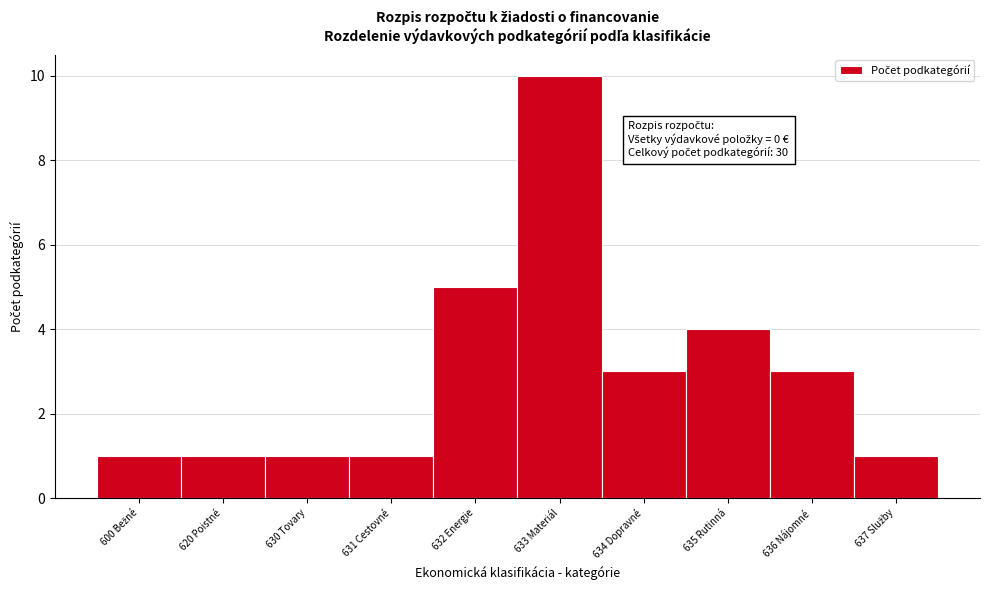

Reading right to left, list all the values displayed in this chart.

1	3	4	3	10	5	1	1	1	1